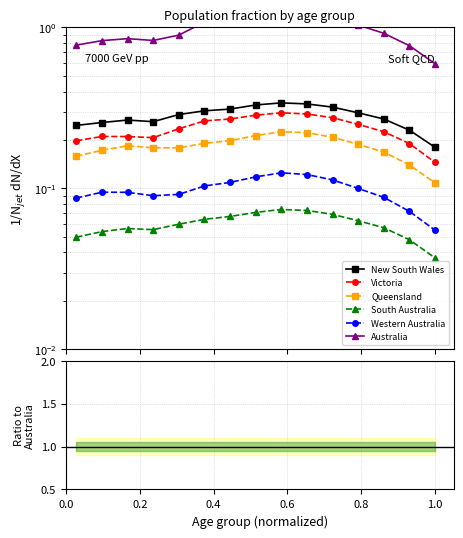

What is the value of the Queensland point at the 5th from the left?

0.2